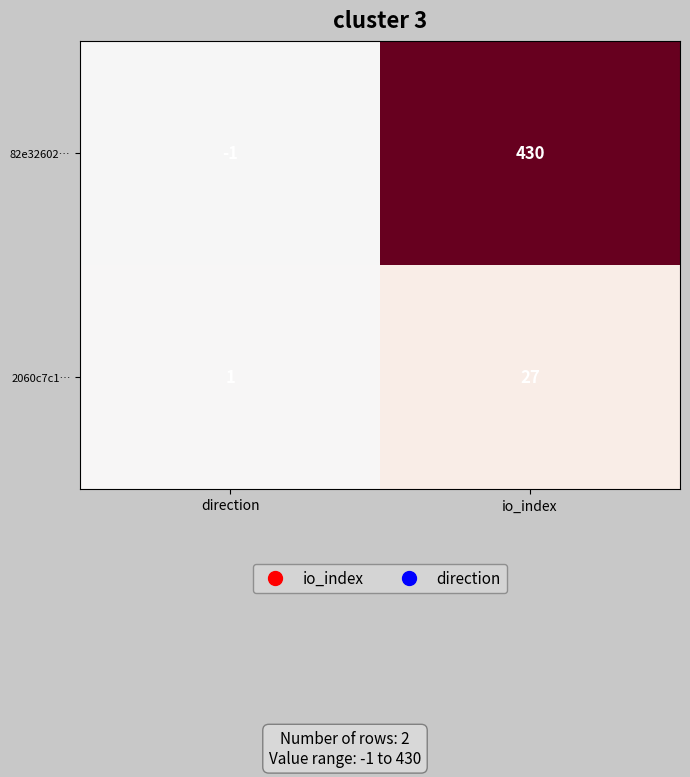

Is it true that 2060c7c1… equals 1 at direction?

True